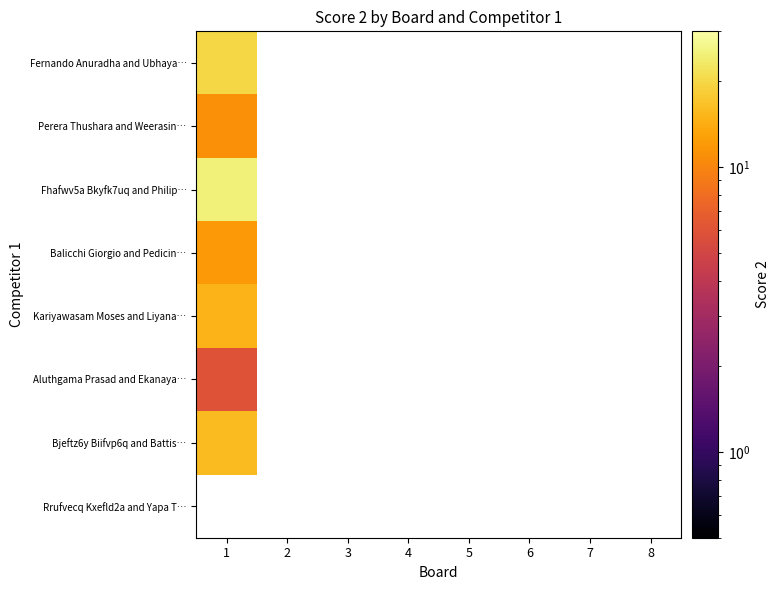

How many values in Aluthgama Prasad and Ekanaya… are above zero?

1